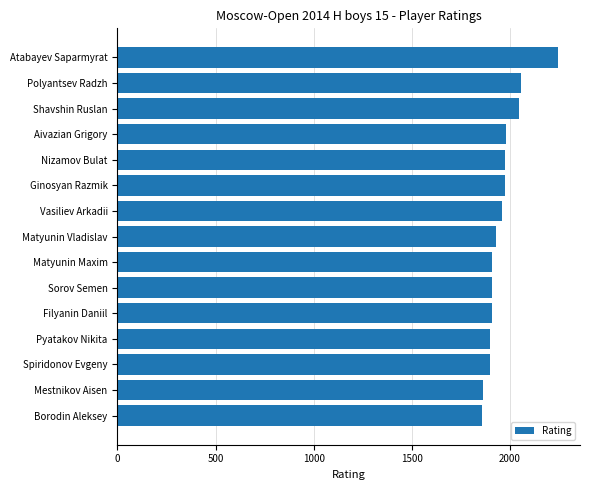

What is the difference between the maximum and minimum values?

389